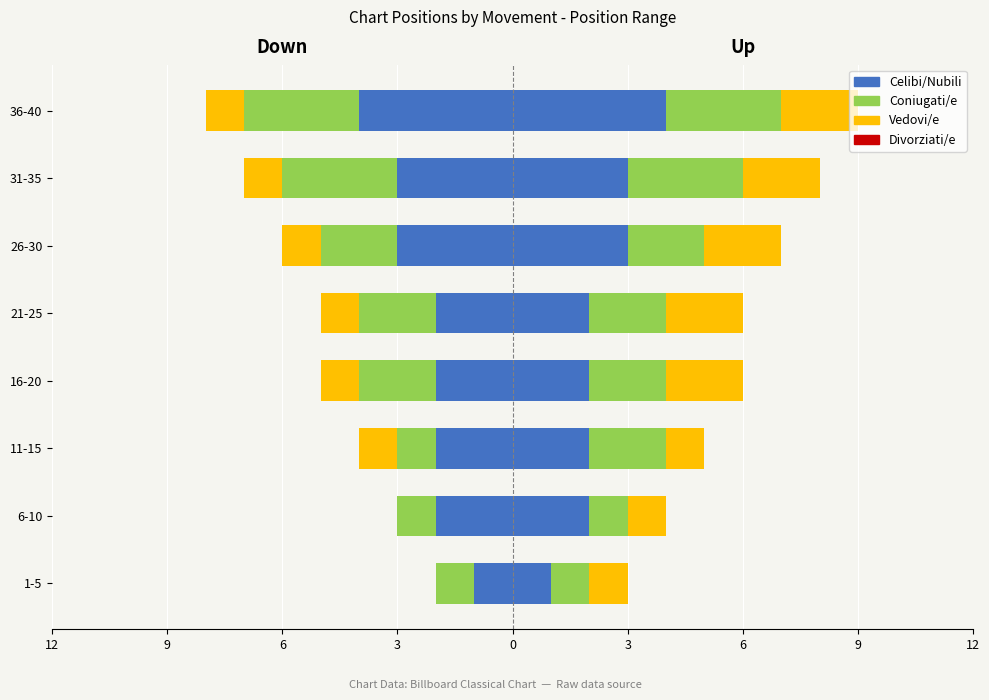

Count the Vedovi/e values in the range -1 to 0.

8